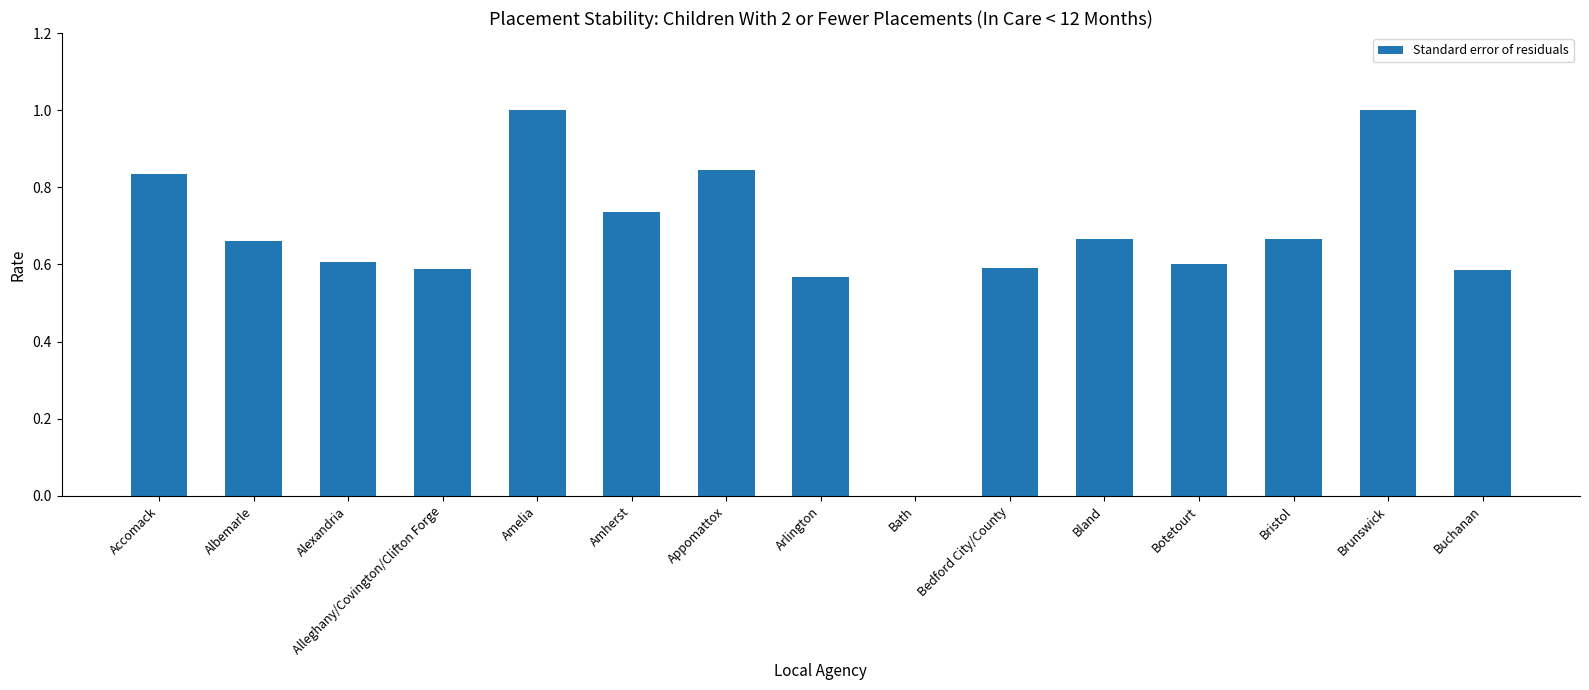

What is the change in value from Accomack to Amelia?

+0.2